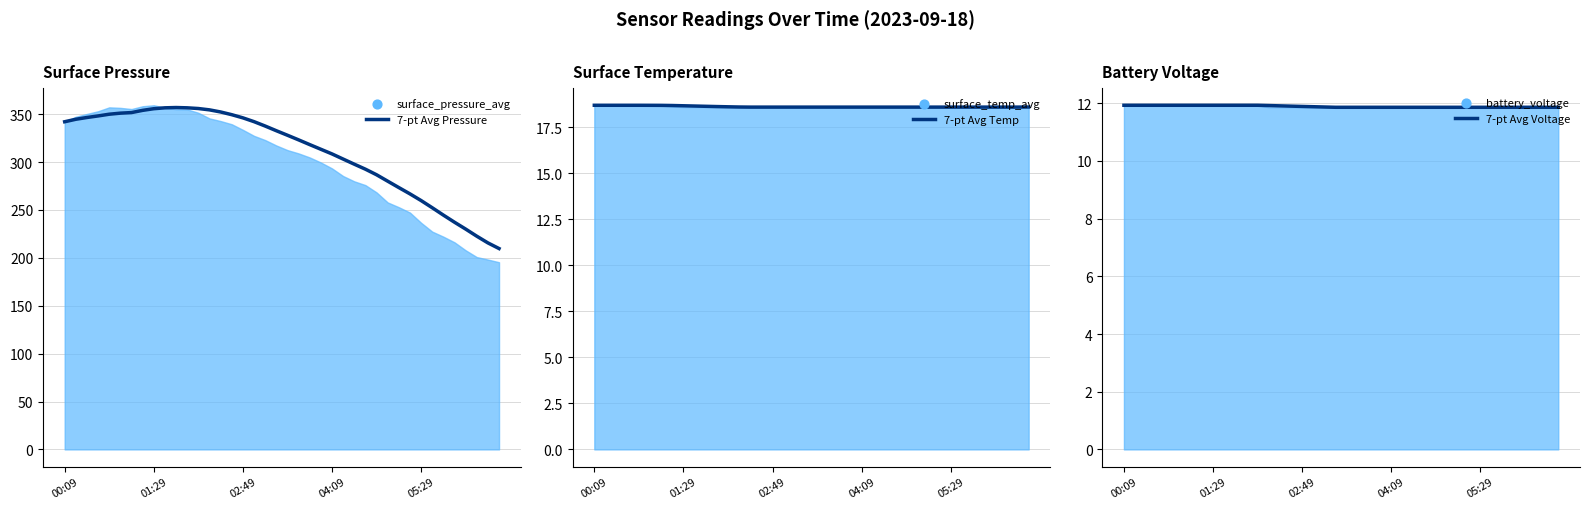

What is the total value across all series at 02:49?

376.7